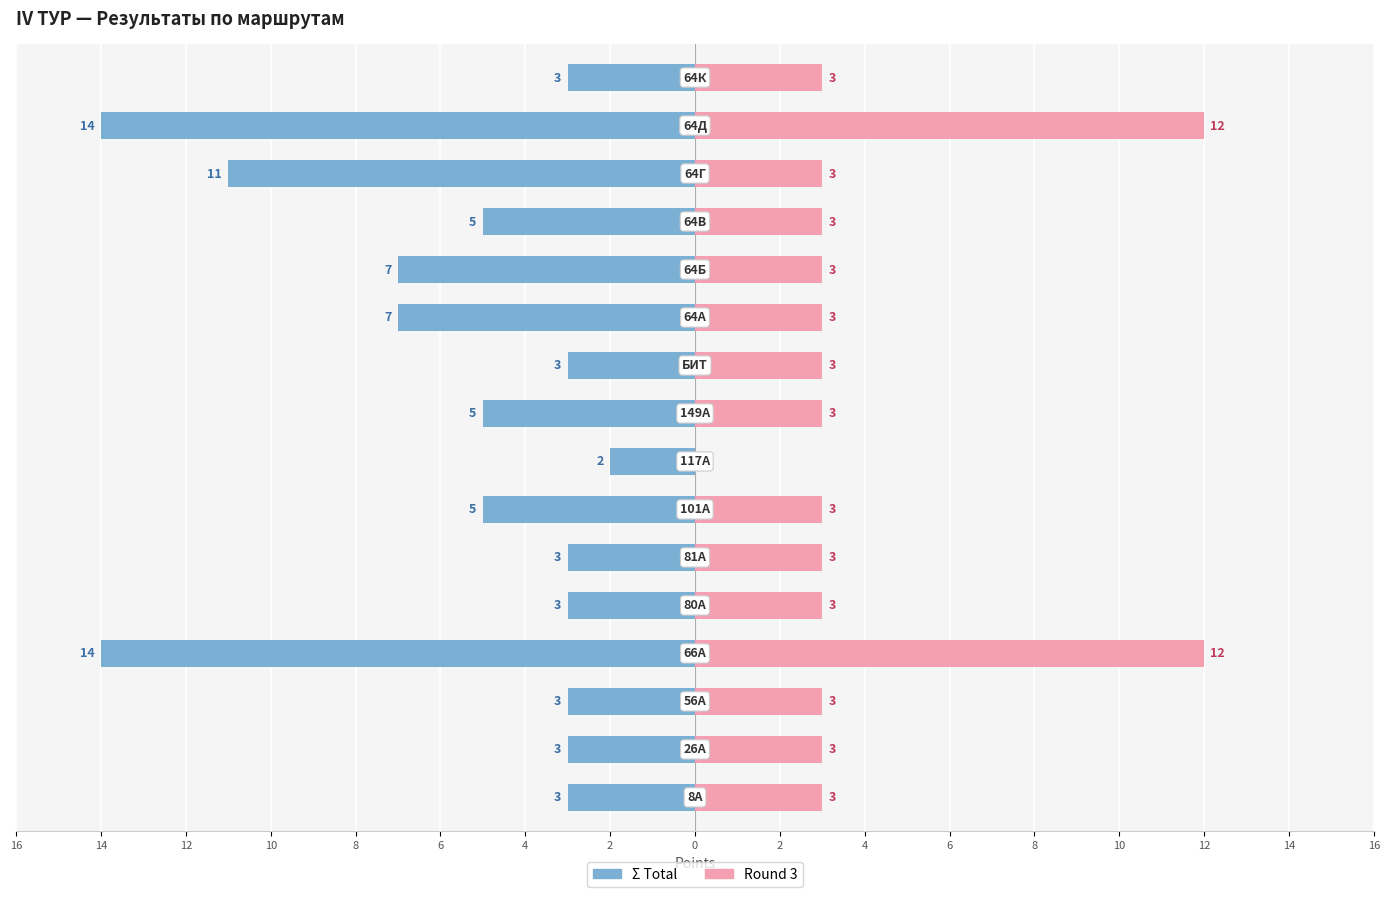

Which series has the widest spread of values?

Σ Total